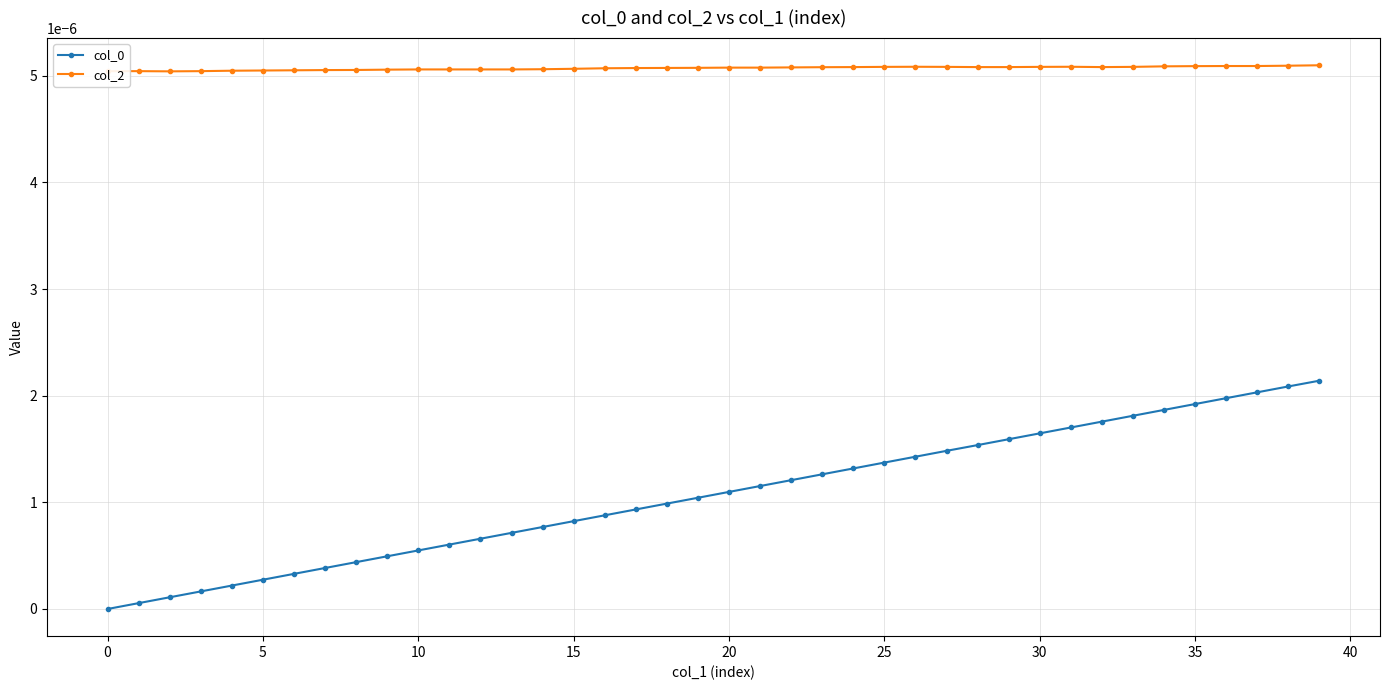

How many series are shown in this chart?

2